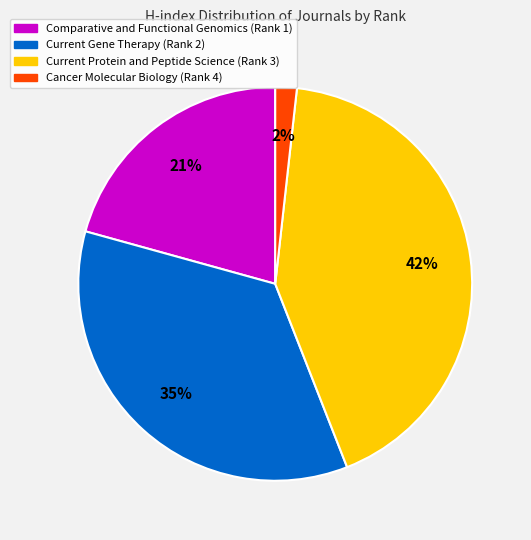

Which category has the biggest portion of the pie?

Current Protein and Peptide Science (Rank 3)